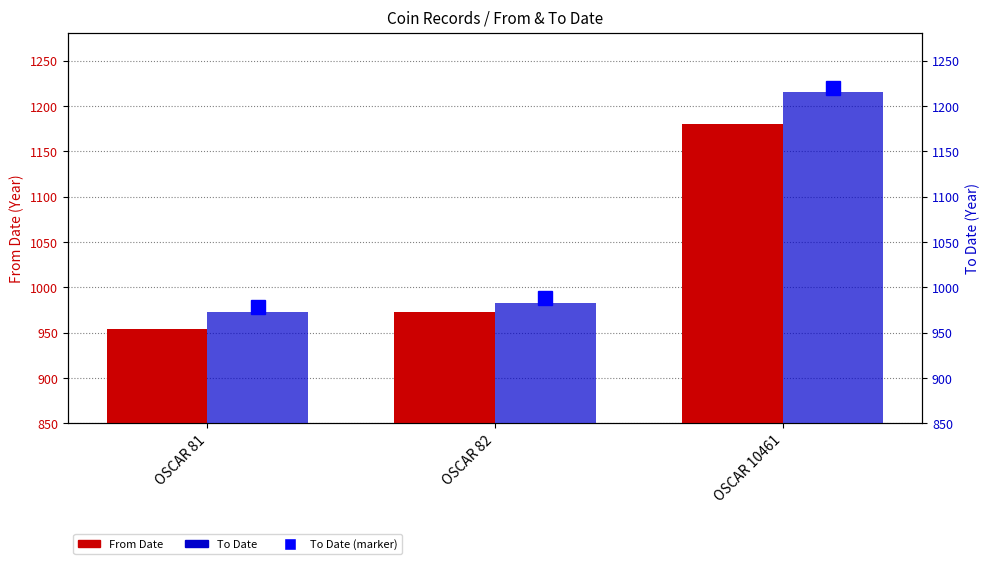

Reading left to right, list all the values displayed in this chart.

From Date: 954	973	1180
To Date: 973	983	1215